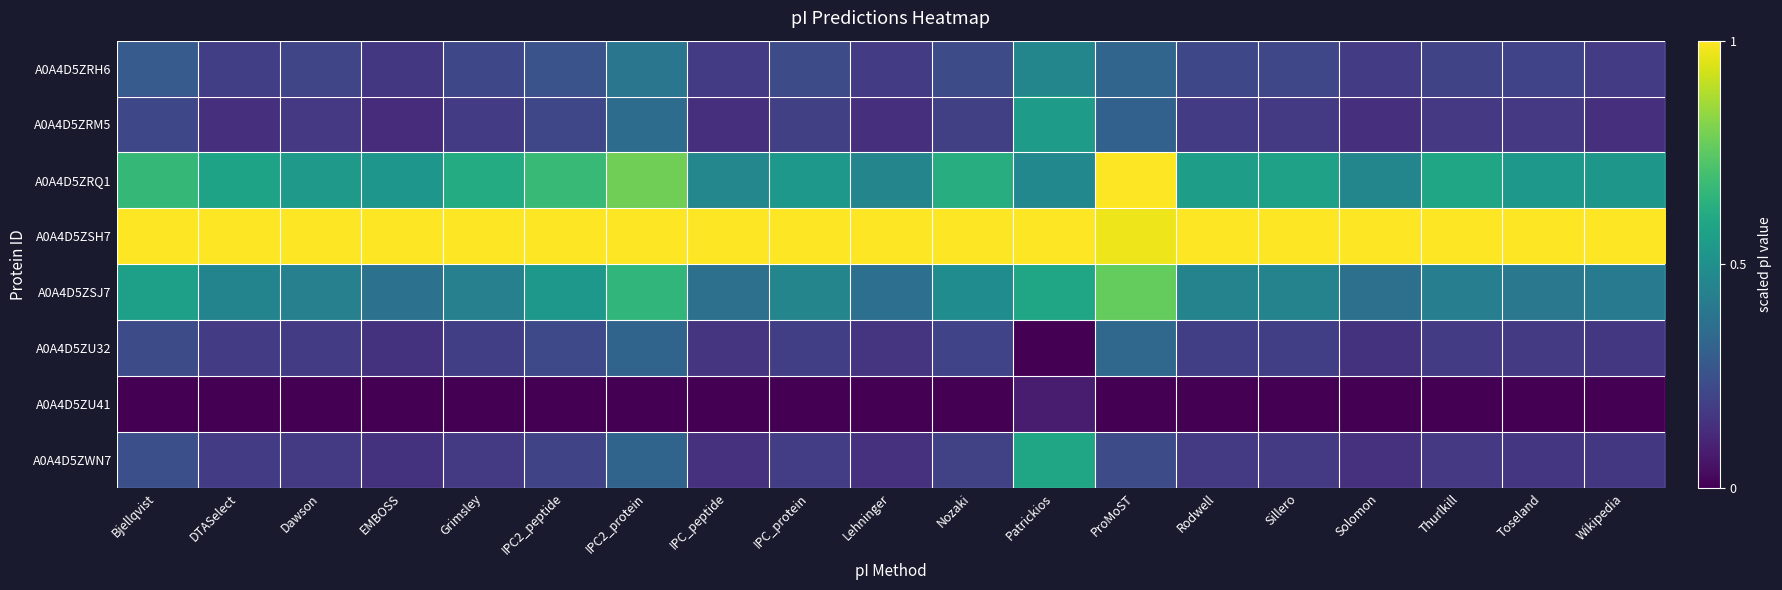

Reading left to right, what are all the values shown in this chart?

A0A4D5ZRH6: Bjellqvist=0.3	DTASelect=0.2	Dawson=0.2	EMBOSS=0.2	Grimsley=0.2	IPC2_peptide=0.3	IPC2_protein=0.4	IPC_peptide=0.2	IPC_protein=0.2	Lehninger=0.2	Nozaki=0.2	Patrickios=0.5	ProMoST=0.3	Rodwell=0.2	Sillero=0.2	Solomon=0.2	Thurlkill=0.2	Toseland=0.2	Wikipedia=0.2
A0A4D5ZRM5: Bjellqvist=0.2	DTASelect=0.1	Dawson=0.2	EMBOSS=0.1	Grimsley=0.2	IPC2_peptide=0.2	IPC2_protein=0.4	IPC_peptide=0.1	IPC_protein=0.2	Lehninger=0.1	Nozaki=0.2	Patrickios=0.6	ProMoST=0.3	Rodwell=0.2	Sillero=0.2	Solomon=0.1	Thurlkill=0.2	Toseland=0.2	Wikipedia=0.1
A0A4D5ZRQ1: Bjellqvist=0.7	DTASelect=0.6	Dawson=0.5	EMBOSS=0.5	Grimsley=0.6	IPC2_peptide=0.7	IPC2_protein=0.8	IPC_peptide=0.5	IPC_protein=0.5	Lehninger=0.5	Nozaki=0.6	Patrickios=0.5	ProMoST=1.0	Rodwell=0.6	Sillero=0.6	Solomon=0.5	Thurlkill=0.6	Toseland=0.5	Wikipedia=0.5
A0A4D5ZSH7: Bjellqvist=1.0	DTASelect=1.0	Dawson=1.0	EMBOSS=1.0	Grimsley=1.0	IPC2_peptide=1.0	IPC2_protein=1.0	IPC_peptide=1.0	IPC_protein=1.0	Lehninger=1.0	Nozaki=1.0	Patrickios=1.0	ProMoST=1.0	Rodwell=1.0	Sillero=1.0	Solomon=1.0	Thurlkill=1.0	Toseland=1.0	Wikipedia=1.0
A0A4D5ZSJ7: Bjellqvist=0.6	DTASelect=0.4	Dawson=0.4	EMBOSS=0.4	Grimsley=0.4	IPC2_peptide=0.5	IPC2_protein=0.7	IPC_peptide=0.4	IPC_protein=0.5	Lehninger=0.4	Nozaki=0.5	Patrickios=0.6	ProMoST=0.8	Rodwell=0.4	Sillero=0.4	Solomon=0.4	Thurlkill=0.4	Toseland=0.4	Wikipedia=0.4
A0A4D5ZU32: Bjellqvist=0.2	DTASelect=0.2	Dawson=0.2	EMBOSS=0.1	Grimsley=0.2	IPC2_peptide=0.2	IPC2_protein=0.3	IPC_peptide=0.2	IPC_protein=0.2	Lehninger=0.1	Nozaki=0.2	Patrickios=0.0	ProMoST=0.3	Rodwell=0.2	Sillero=0.2	Solomon=0.1	Thurlkill=0.2	Toseland=0.2	Wikipedia=0.2
A0A4D5ZU41: Bjellqvist=0.0	DTASelect=0.0	Dawson=0.0	EMBOSS=0.0	Grimsley=0.0	IPC2_peptide=0.0	IPC2_protein=0.0	IPC_peptide=0.0	IPC_protein=0.0	Lehninger=0.0	Nozaki=0.0	Patrickios=0.1	ProMoST=0.0	Rodwell=0.0	Sillero=0.0	Solomon=0.0	Thurlkill=0.0	Toseland=0.0	Wikipedia=0.0
A0A4D5ZWN7: Bjellqvist=0.2	DTASelect=0.2	Dawson=0.2	EMBOSS=0.1	Grimsley=0.2	IPC2_peptide=0.2	IPC2_protein=0.3	IPC_peptide=0.1	IPC_protein=0.2	Lehninger=0.1	Nozaki=0.2	Patrickios=0.6	ProMoST=0.2	Rodwell=0.2	Sillero=0.2	Solomon=0.1	Thurlkill=0.2	Toseland=0.2	Wikipedia=0.2